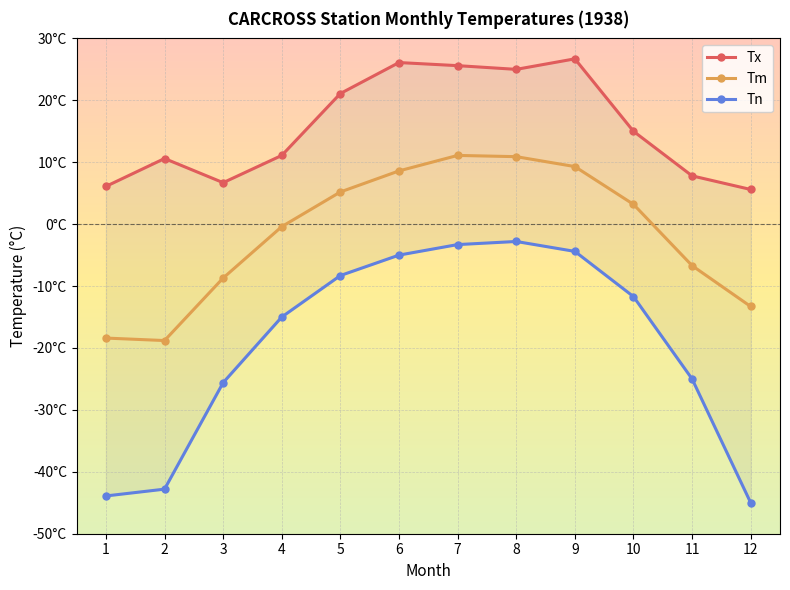

True or false: Tx and Tm cross at least once.

False